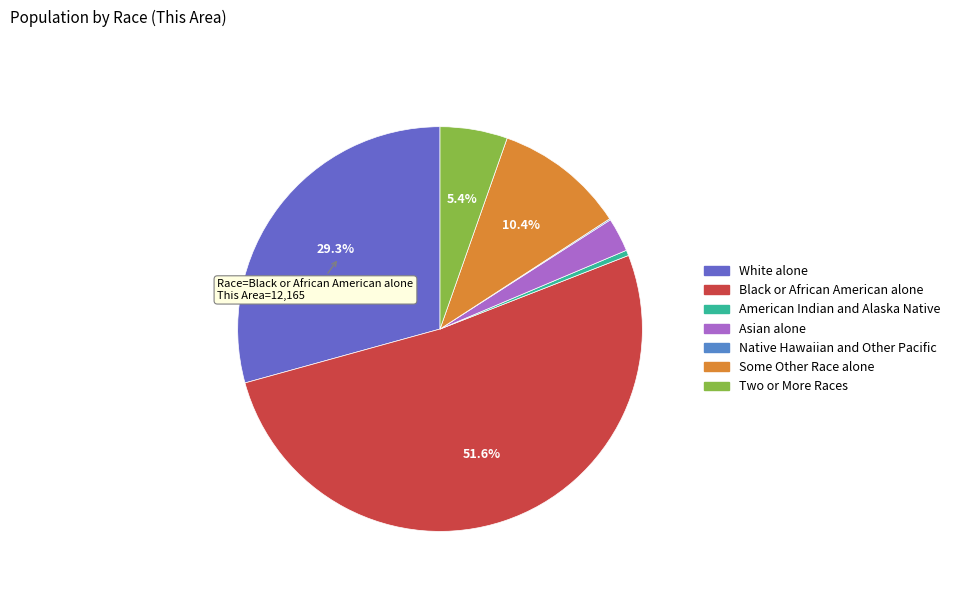

The Black or African American alone slice represents 37% of the pie. True or false?

False